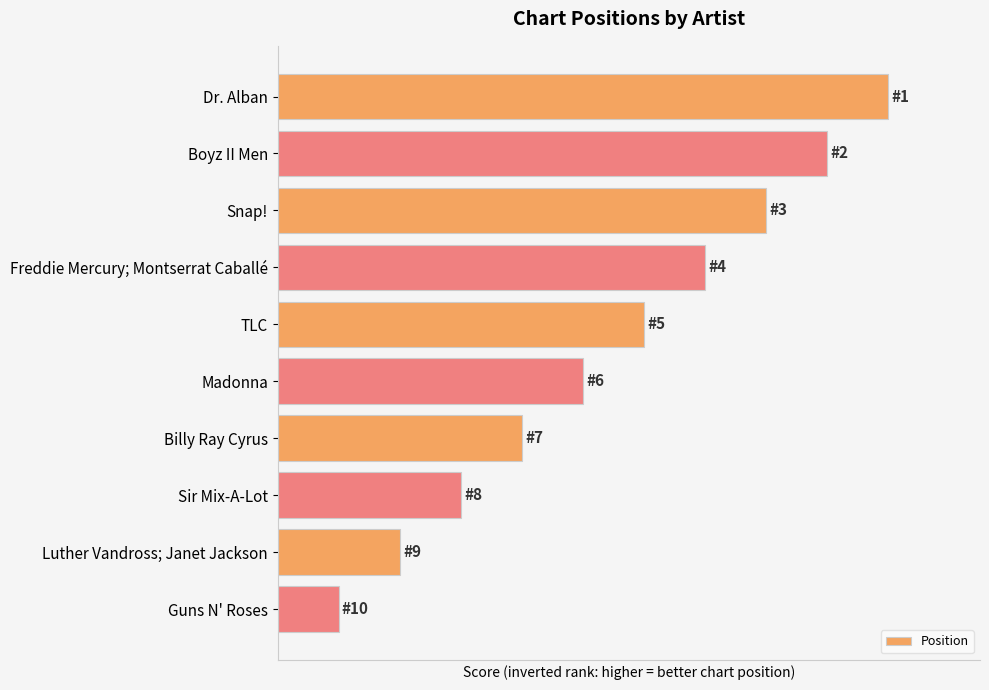

At which category does the chart reach its minimum across all series?

Guns N' Roses